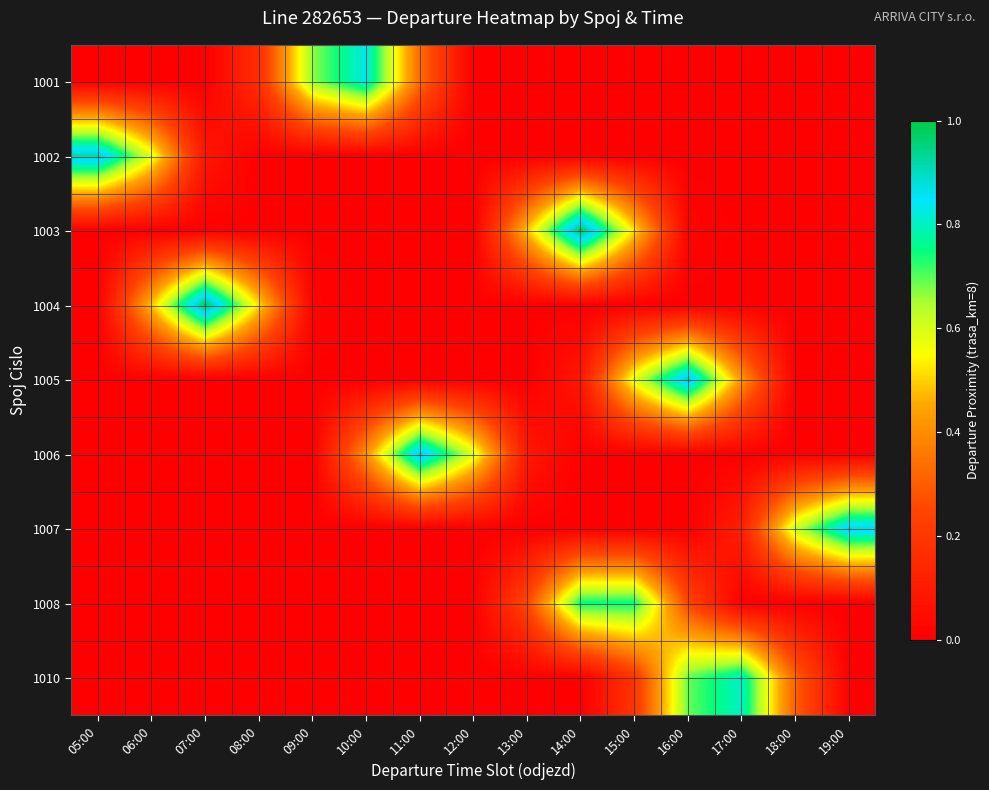

At 06:00, list the series in order from smallest to largest.

1001, 1003, 1005, 1006, 1007, 1008, 1010, 1004, 1002